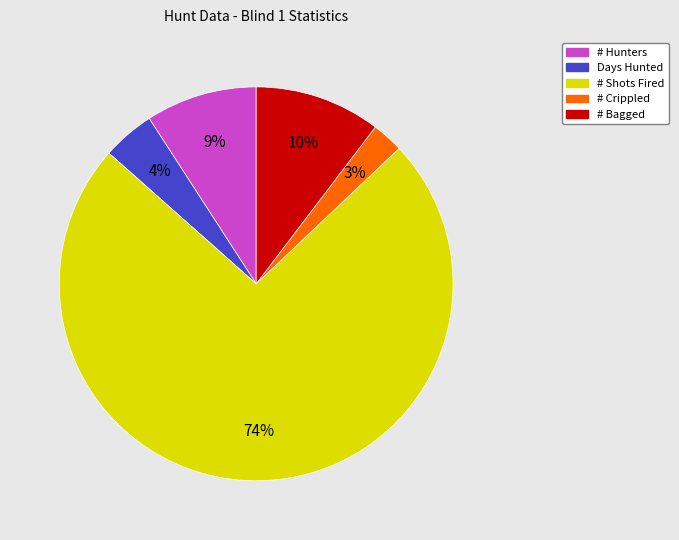

Is the sum of # Crippled and # Bagged greater than half?

No